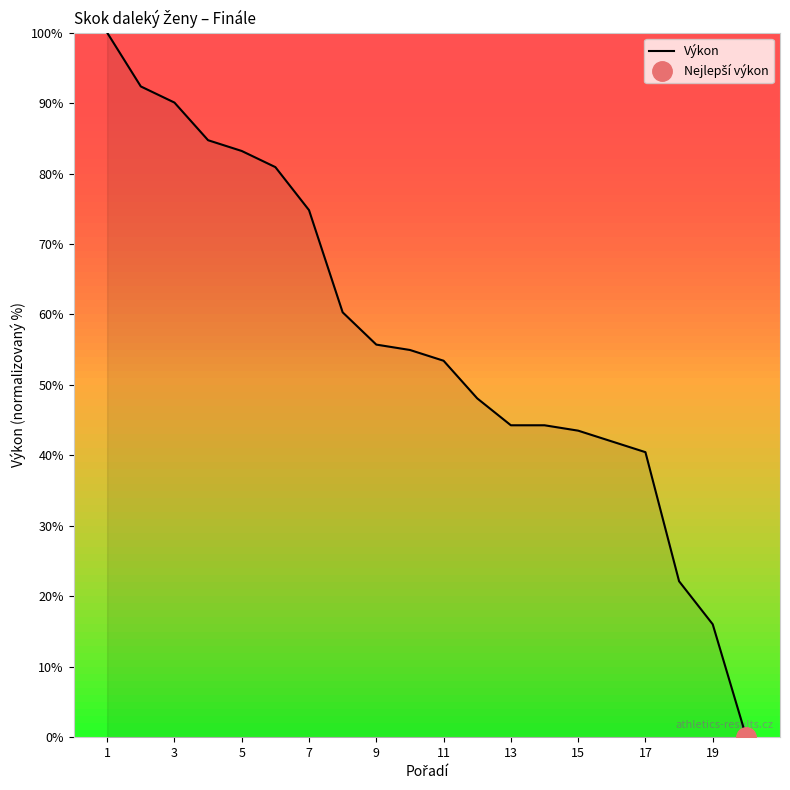

True or false: Výkon has a value of 53.4 at 11.

True